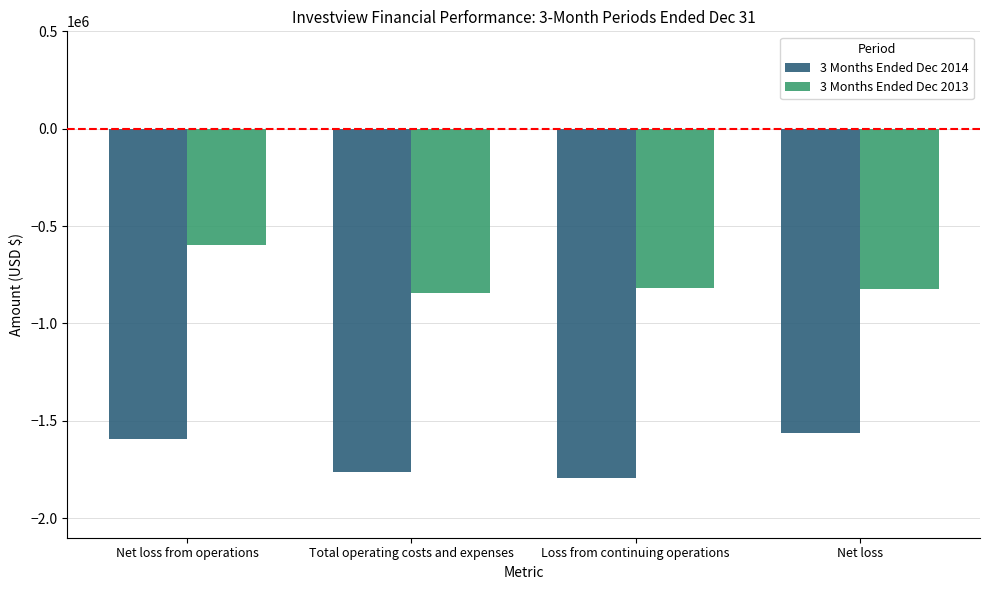

Which series has the largest total across all categories?

3 Months Ended Dec 2013